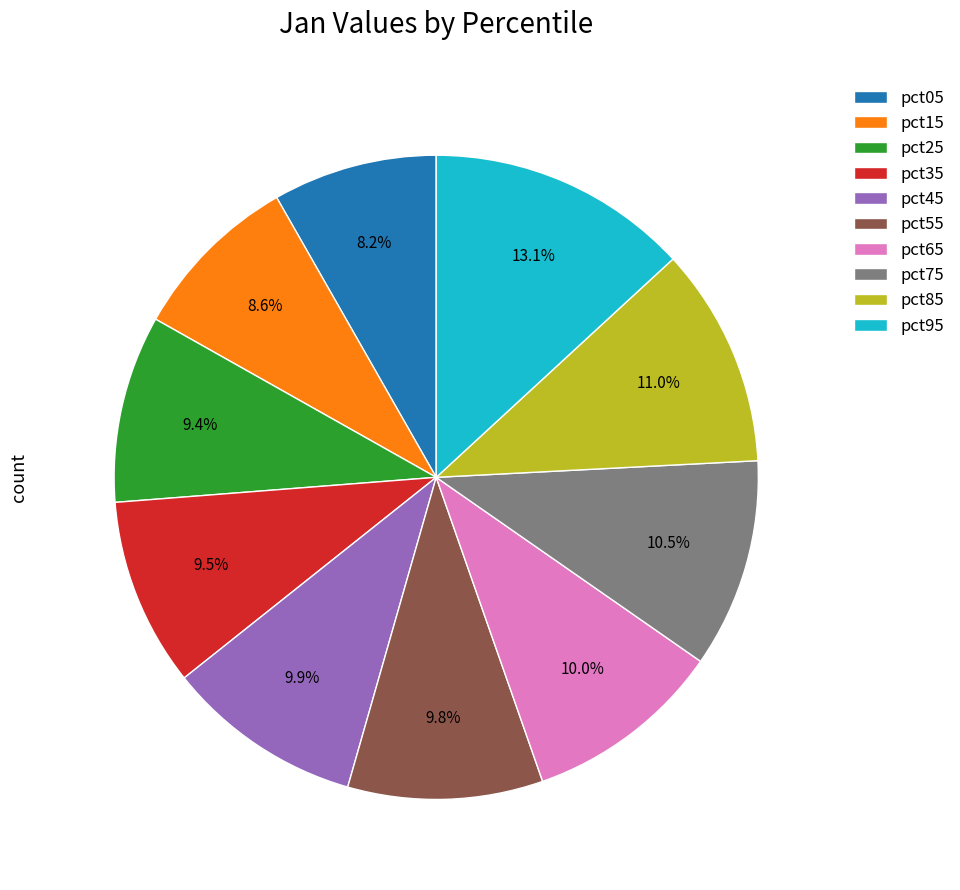

Which has a higher value, pct95 or pct65?

pct95